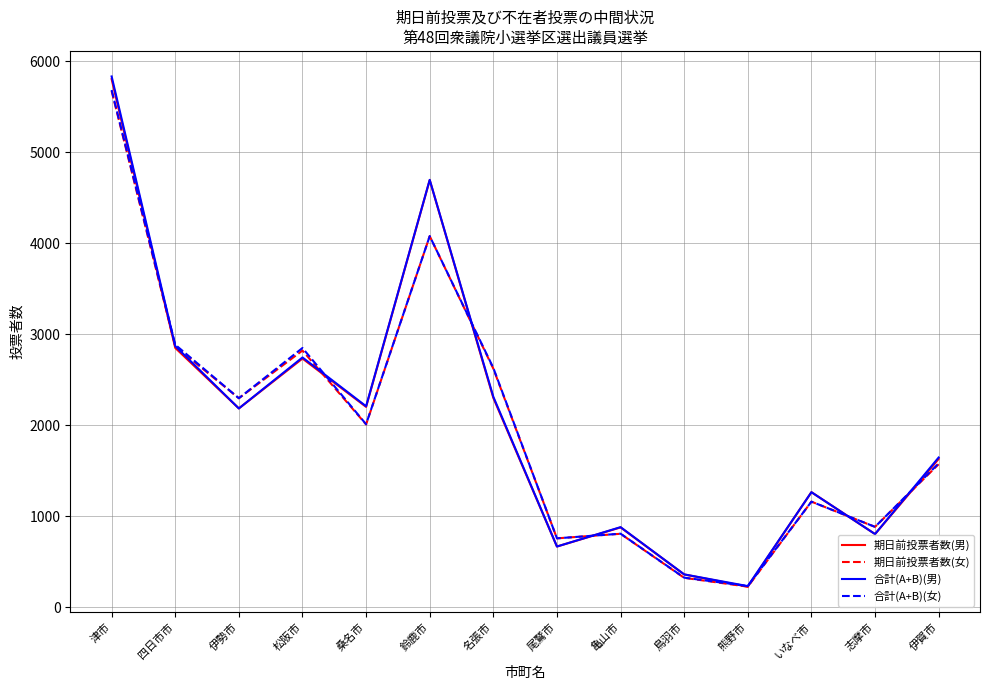

What is the maximum value for 合計(A+B)(女)?

5684